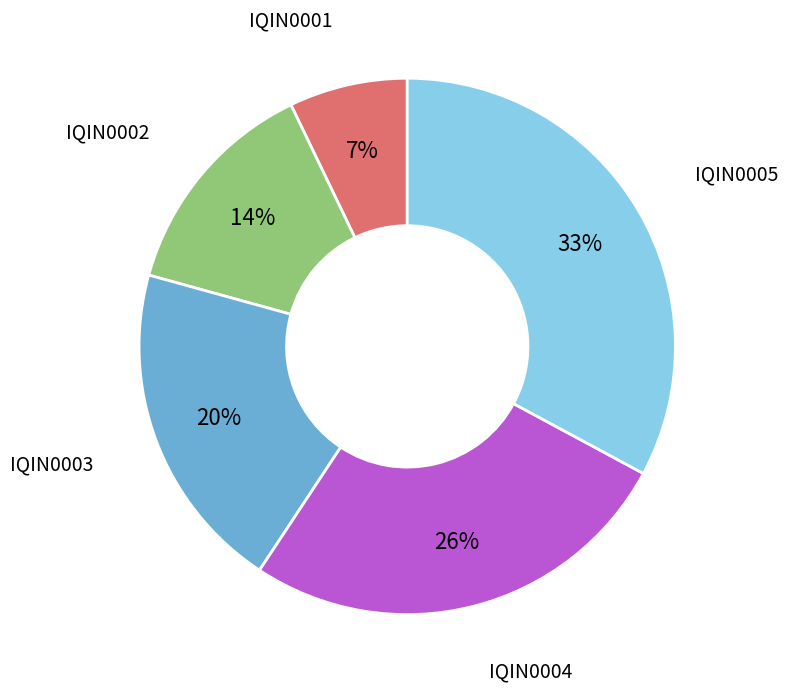

How many slices are in this pie chart?

5